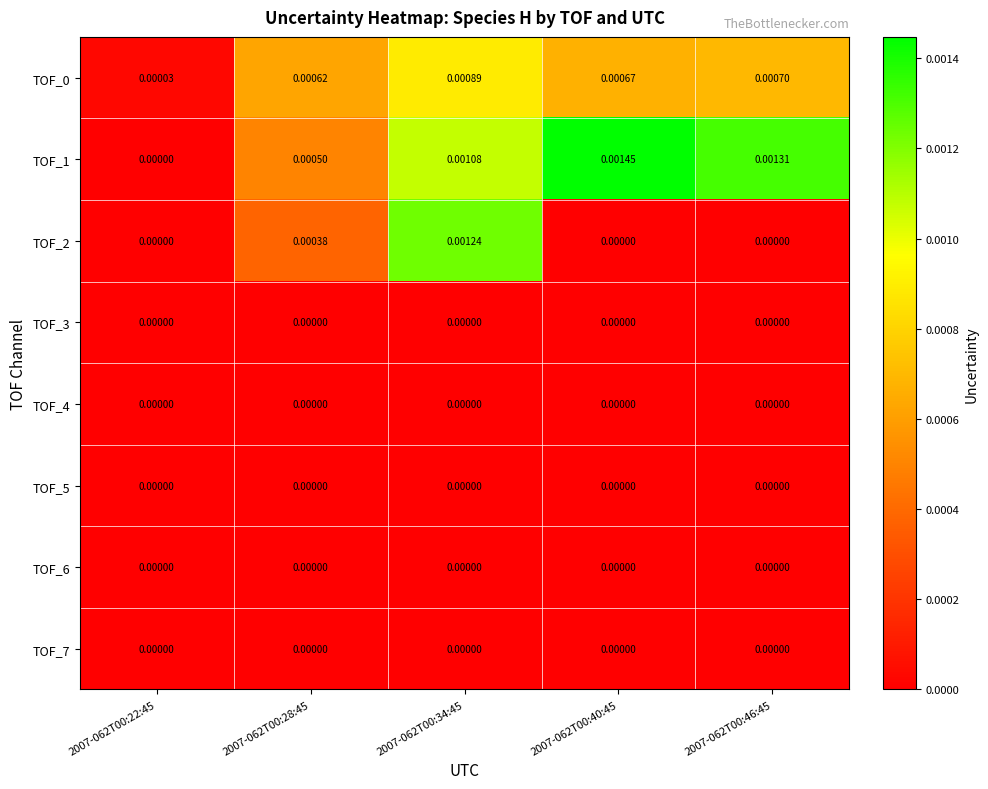

Which has a higher value, 2007-062T00:40:45 or 2007-062T00:34:45?

2007-062T00:34:45